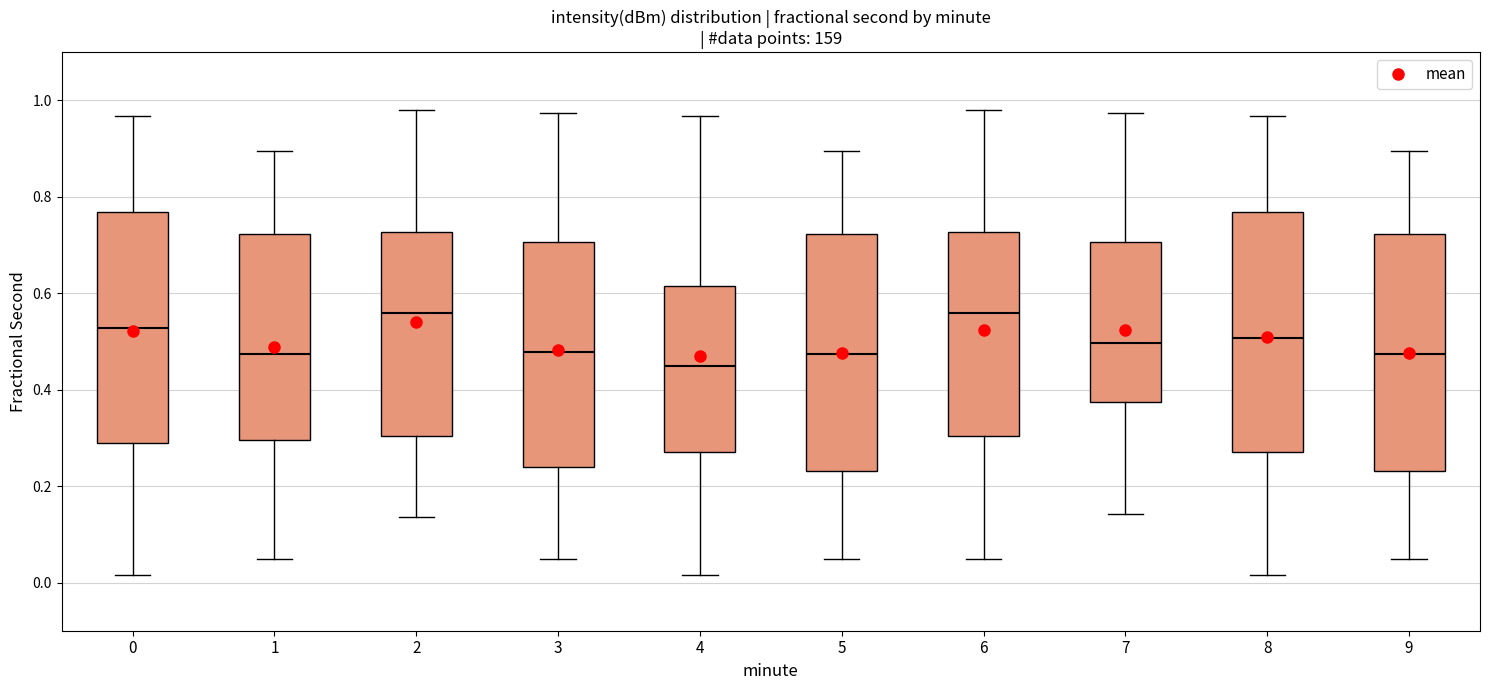

Reading left to right, read every box against the y-axis: the position of its median line, the range the box covers, and the ends of its whiskers. The values are not printed on the chart, so give them approximately, as read against the axis.

0: median 0.52, box 0.28 to 0.76, whiskers 0.02 to 0.96
1: median 0.48, box 0.30 to 0.72, whiskers 0.04 to 0.90
2: median 0.56, box 0.30 to 0.72, whiskers 0.14 to 0.98
3: median 0.48, box 0.24 to 0.70, whiskers 0.04 to 0.98
4: median 0.44, box 0.28 to 0.62, whiskers 0.02 to 0.96
5: median 0.48, box 0.24 to 0.72, whiskers 0.04 to 0.90
6: median 0.56, box 0.30 to 0.72, whiskers 0.04 to 0.98
7: median 0.50, box 0.38 to 0.70, whiskers 0.14 to 0.98
8: median 0.50, box 0.28 to 0.76, whiskers 0.02 to 0.96
9: median 0.48, box 0.24 to 0.72, whiskers 0.04 to 0.90